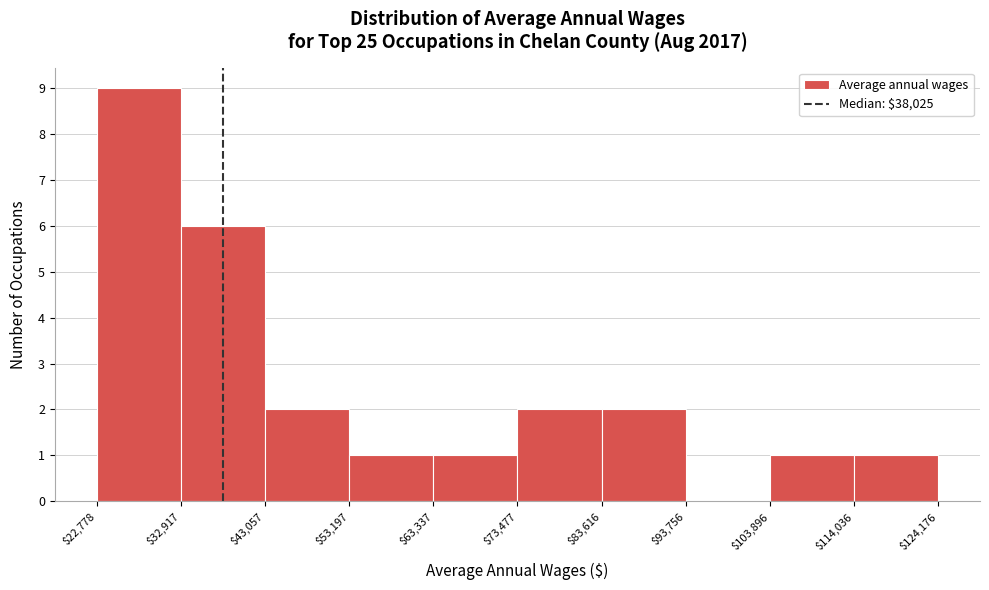

What is the height of the bar covering $22,778 to $32,917 on the x-axis? The values are not printed on the chart, so give them approximately, as read against the axis.

9